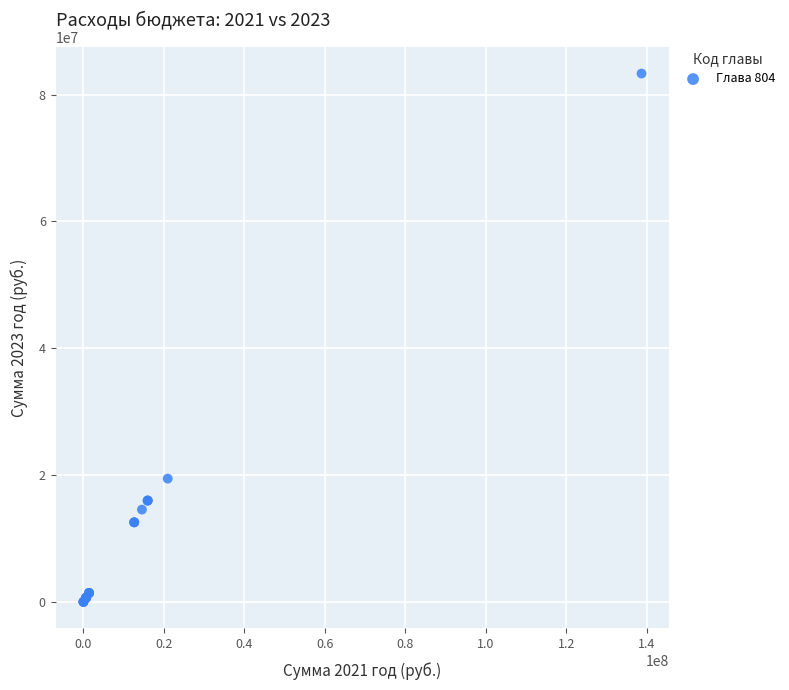

What Y value in the scatter plot is closest to 41660722?

19454000.0